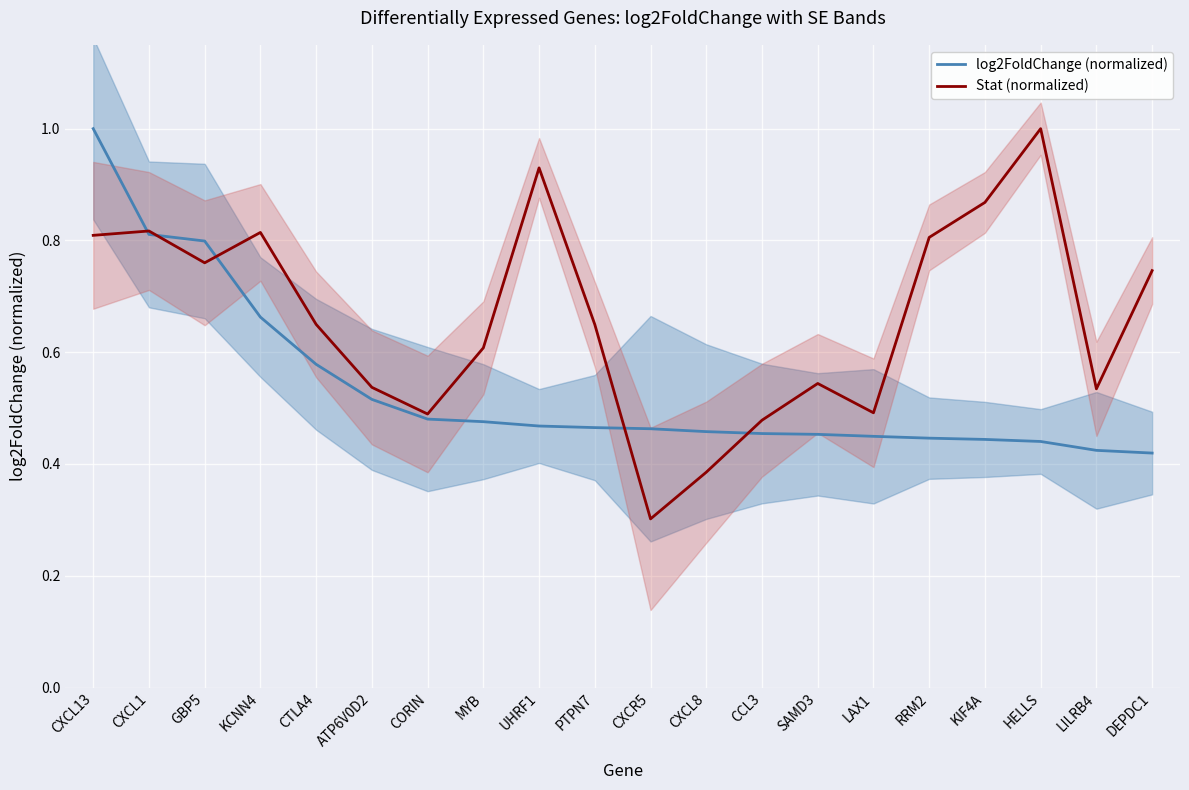

How many lines are shown in the chart?

2